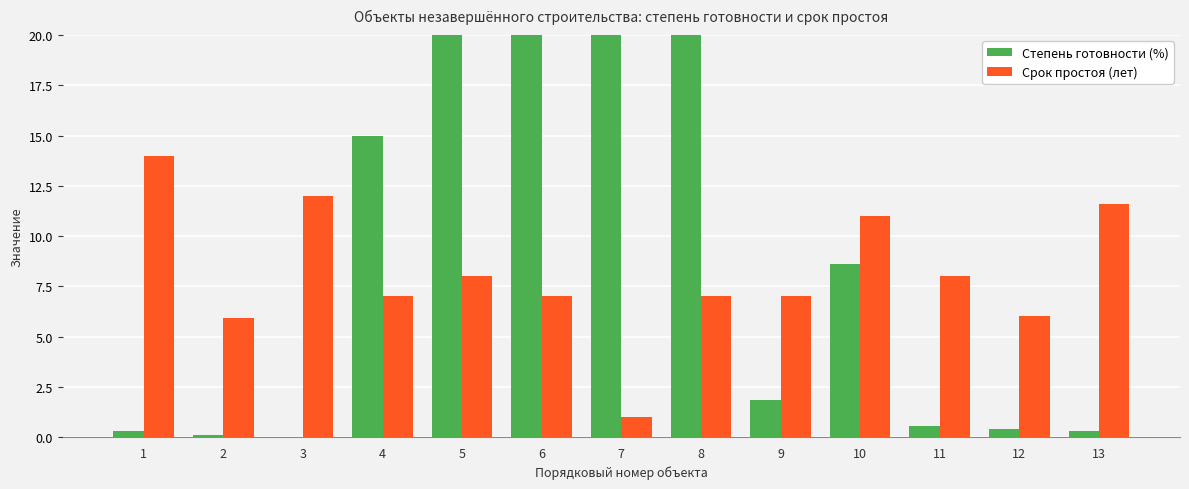

What is the difference between the maximum and minimum values in the Срок простоя (лет) series?

13.0